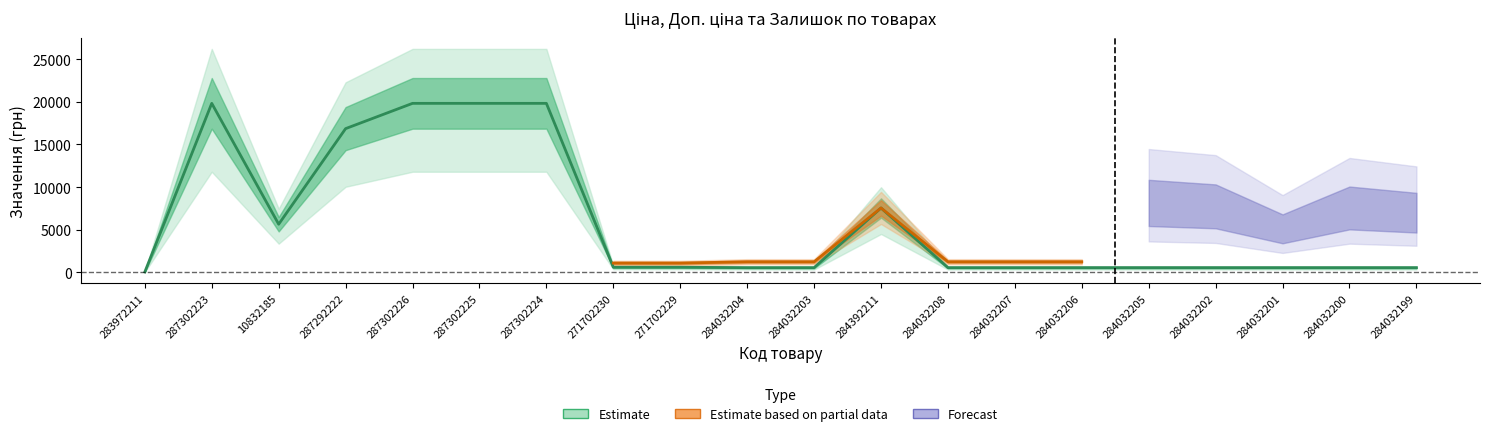

What is the difference between the Ціна values at 287302225 and 284032206?

19295.7